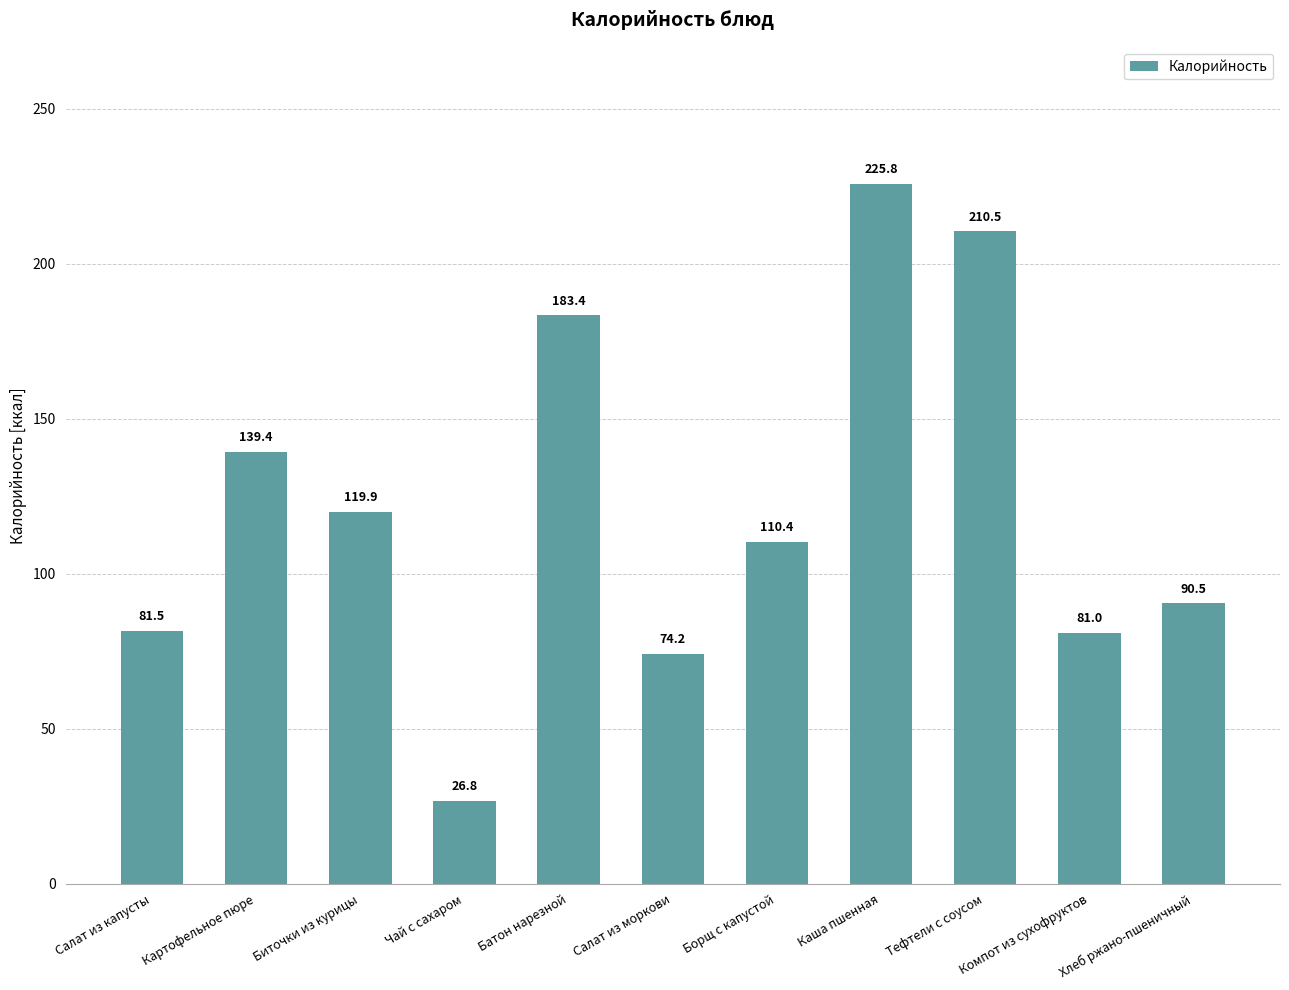

What is the value of the 10th bar from the left?

81.0